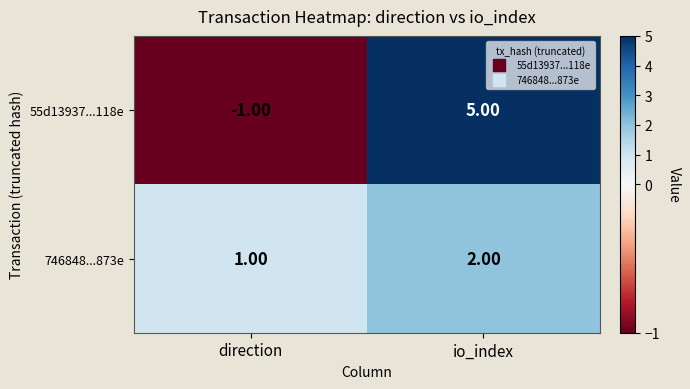

Where is 746848...873e nearest to the value 1?

direction